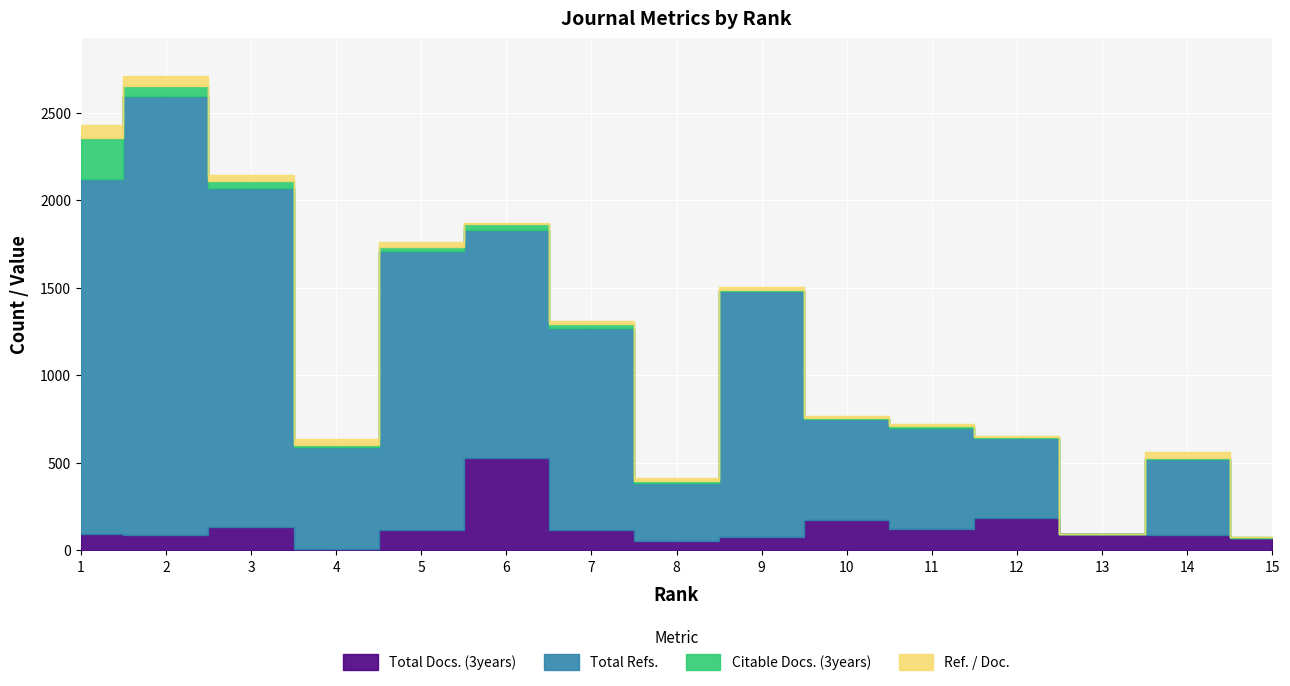

Which series has the largest total across all categories?

Total Refs.